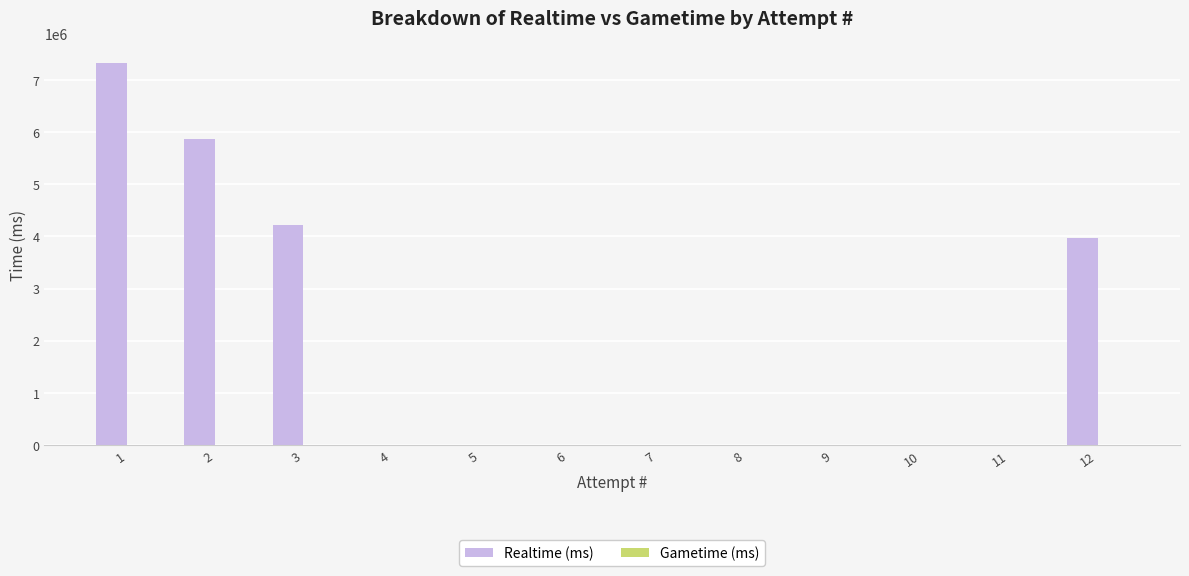

What is the change in value from 3 to 11?

-4226560